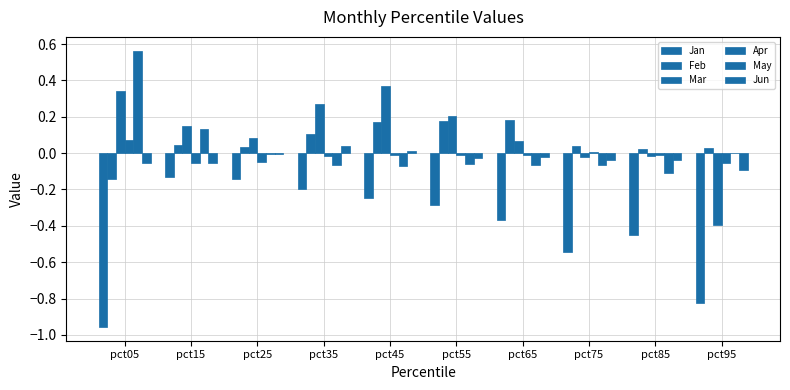

How many values in Feb are above zero?

9